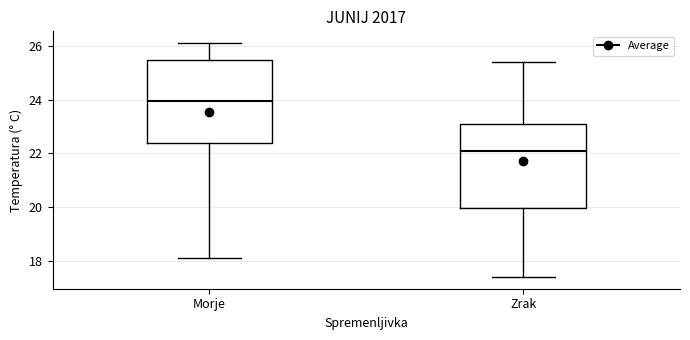

Reading left to right, transcribe this box plot: for each box, give where its median line is, the range the box spans, and where its two whiskers end, as read against the y-axis. The values are not printed on the chart, so give them approximately, as read against the axis.

Morje: median 24.0, box 22.4 to 25.4, whiskers 18.2 to 26.2
Zrak: median 22.2, box 20.0 to 23.2, whiskers 17.4 to 25.4